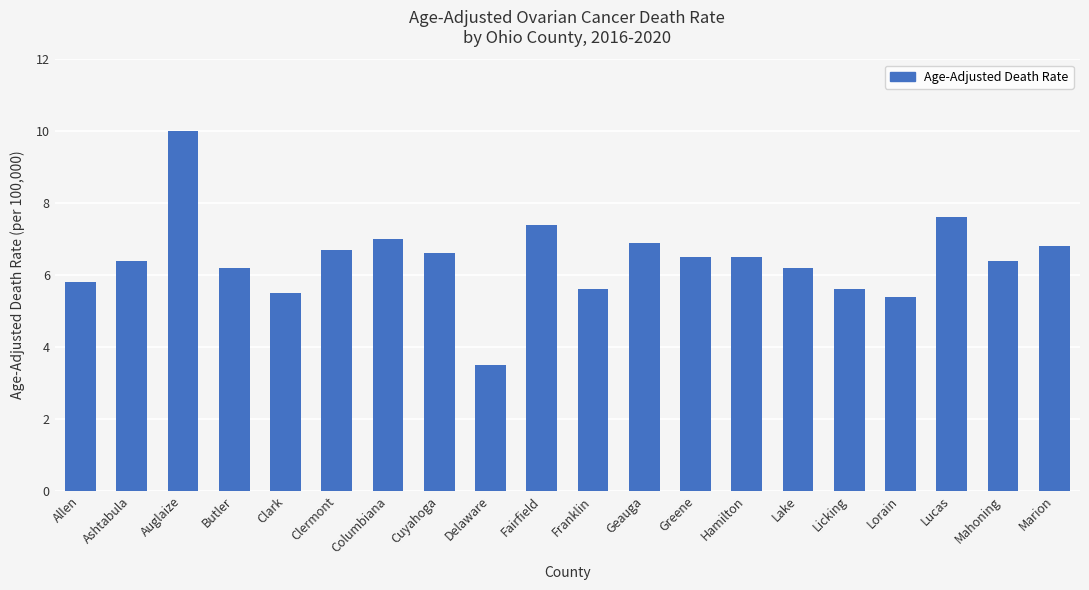

What is the label of the 8th bar from the left?

Cuyahoga